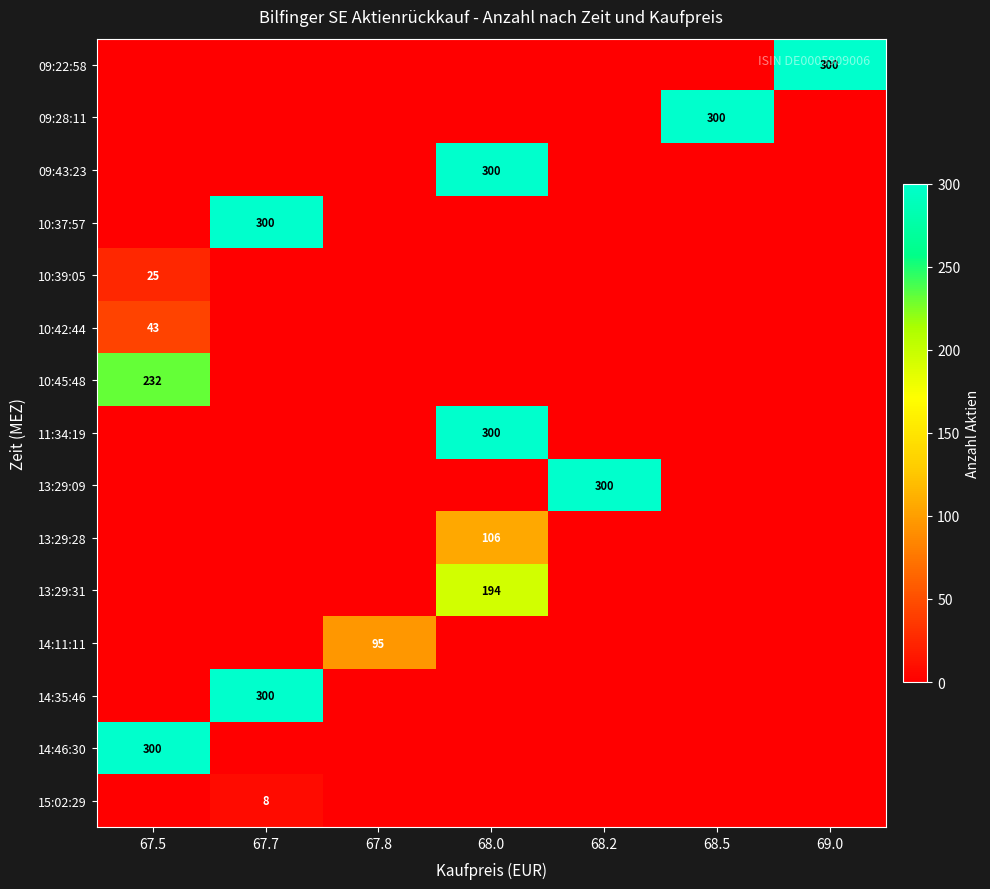

The value of 13:29:31 at 68.0 is 323. True or false?

False